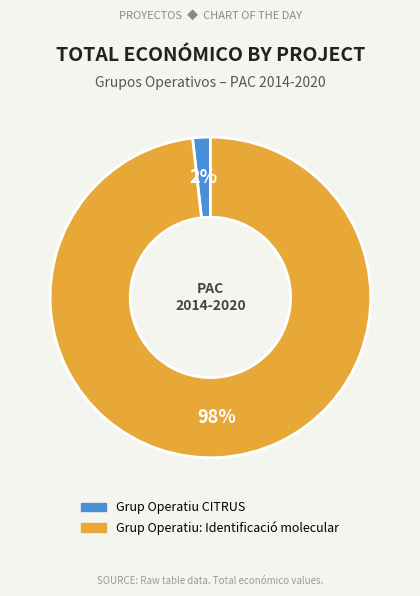

Combined, do Grup Operatiu CITRUS and Grup Operatiu: Identificació molecular account for over 50%?

Yes